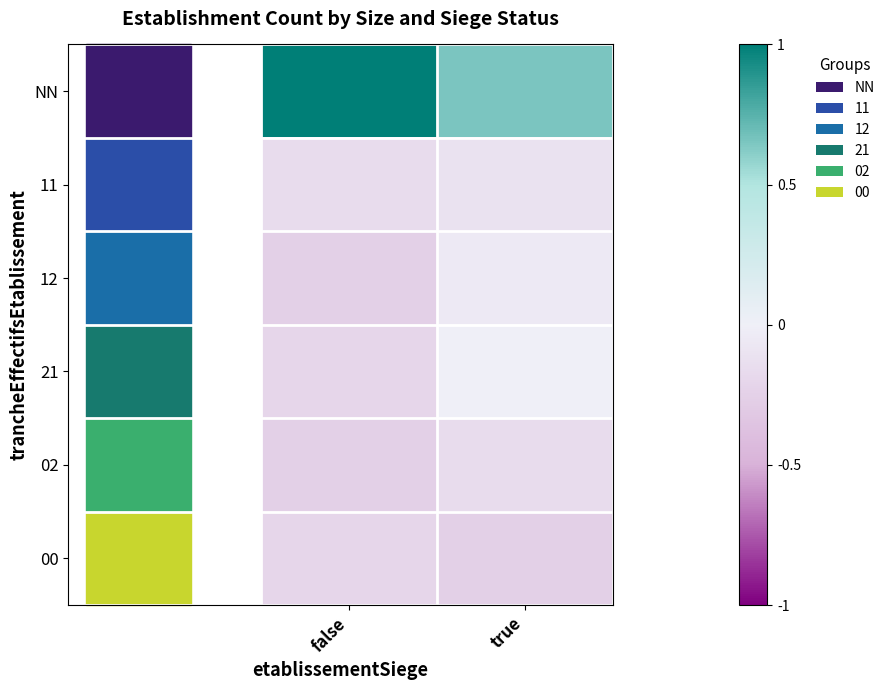

How many categories are shown in the chart?

2